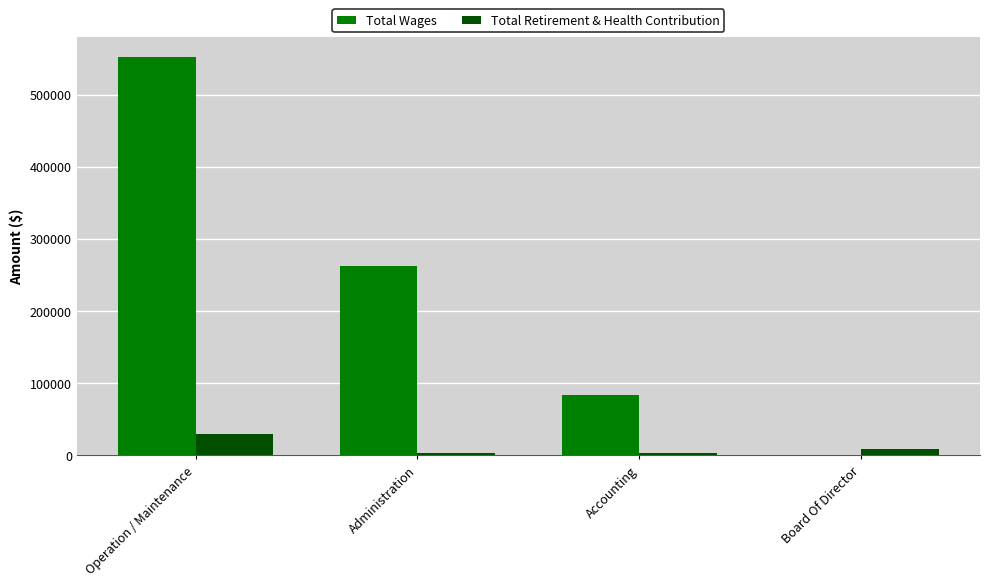

Count the number of data series in this chart.

2